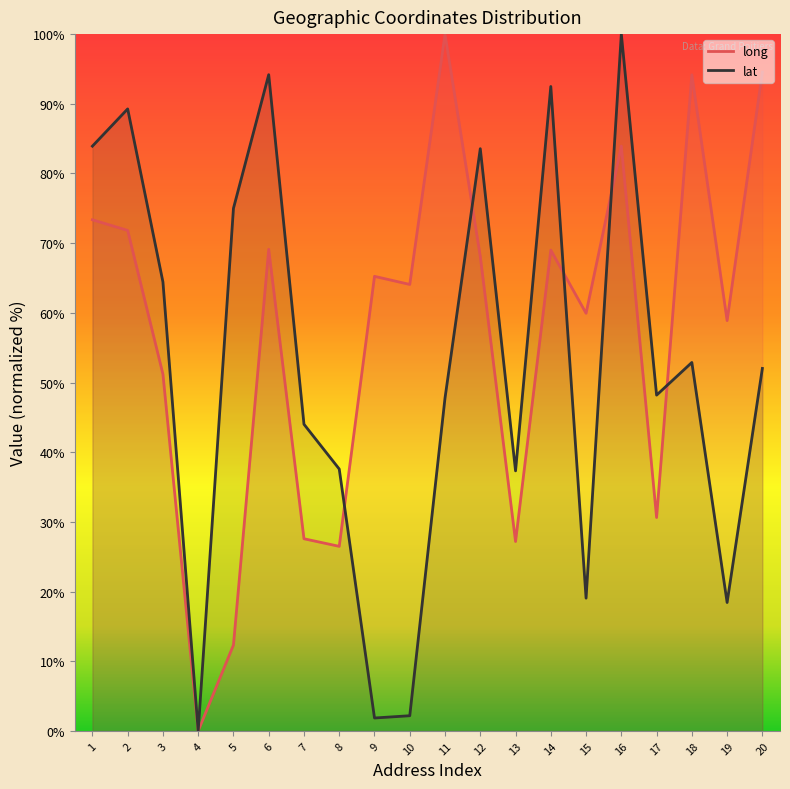

True or false: long has a value of 58.9 at 19.

True